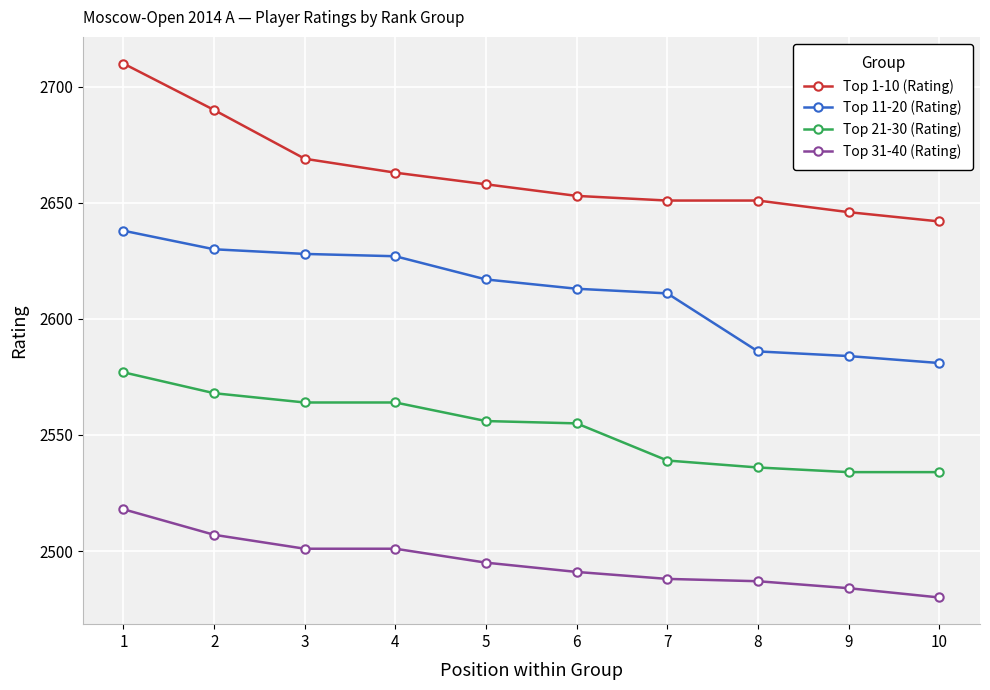

What value does the Top 21-30 (Rating) series have at 8?

2536